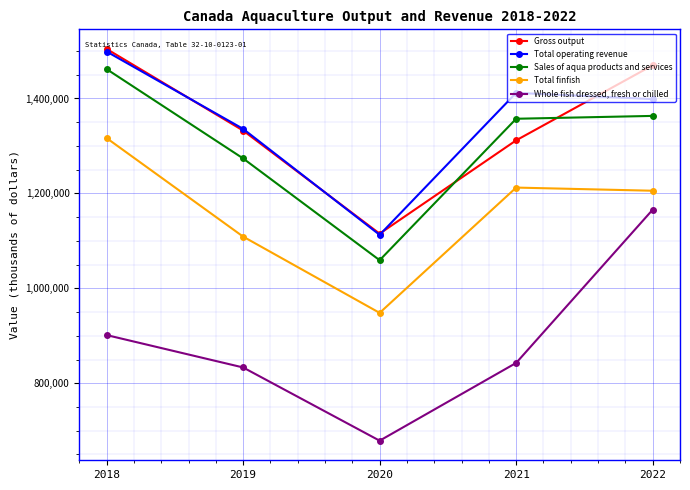

Which series has the largest range (max minus min)?

Whole fish dressed, fresh or chilled